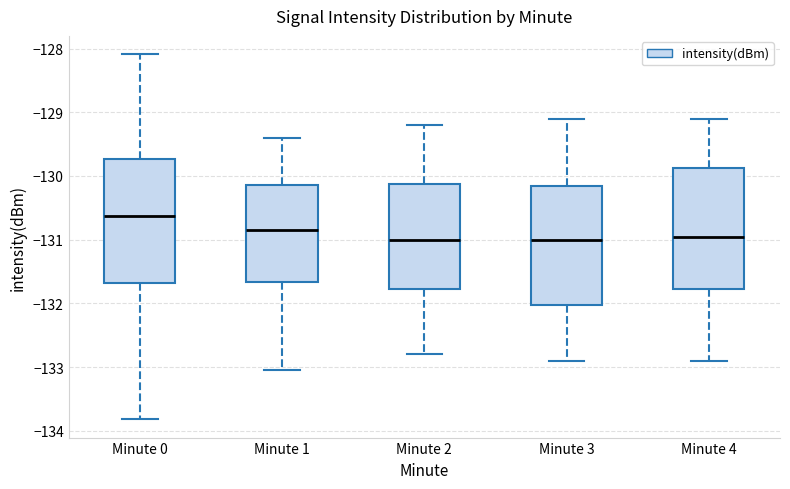

Reading left to right, read every box against the y-axis: the position of its median line, the range the box covers, and the ends of its whiskers. The values are not printed on the chart, so give them approximately, as read against the axis.

Minute 0: median -130.6, box -131.7 to -129.7, whiskers -133.8 to -128.1
Minute 1: median -130.8, box -131.7 to -130.1, whiskers -133.0 to -129.4
Minute 2: median -131.0, box -131.8 to -130.1, whiskers -132.8 to -129.2
Minute 3: median -131.0, box -132.0 to -130.1, whiskers -132.9 to -129.1
Minute 4: median -130.9, box -131.8 to -129.9, whiskers -132.9 to -129.1